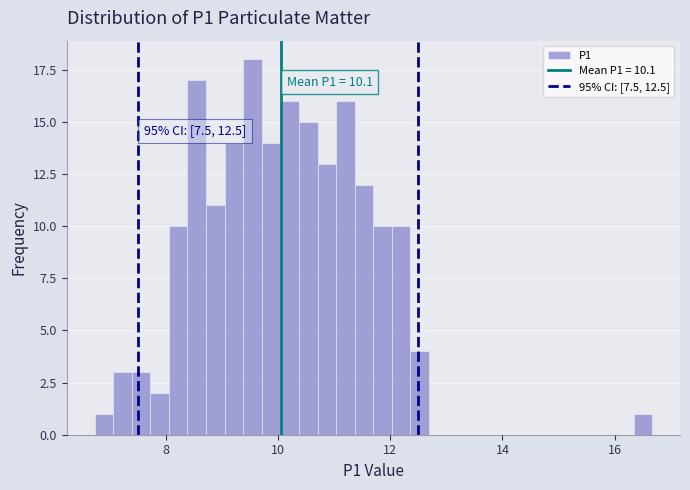

Around what value on the x-axis is the tallest bar? Give the approximate position of its centre, as read against the axis.

9.6